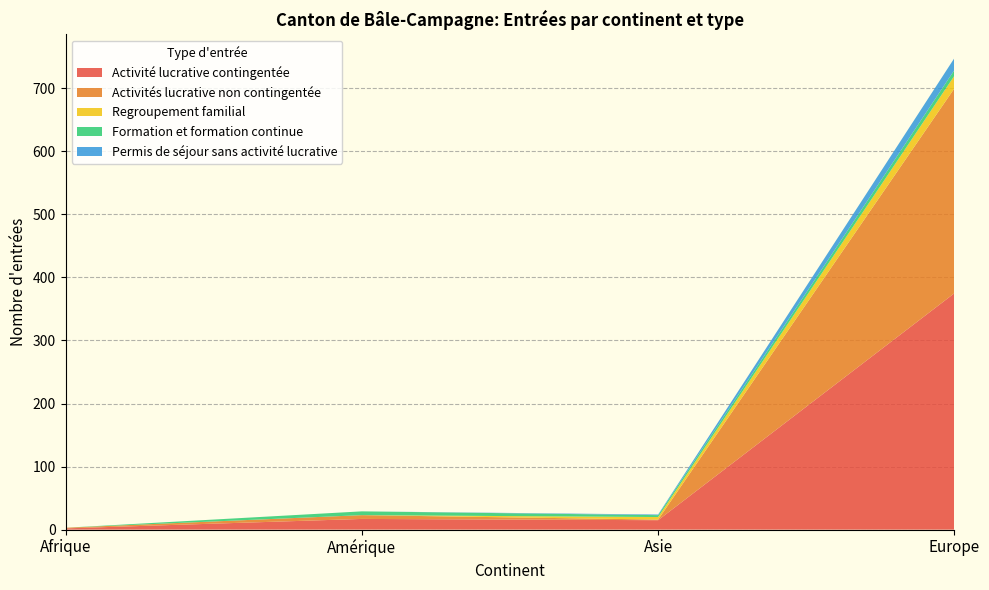

At which category is the sum across all series the highest?

Europe